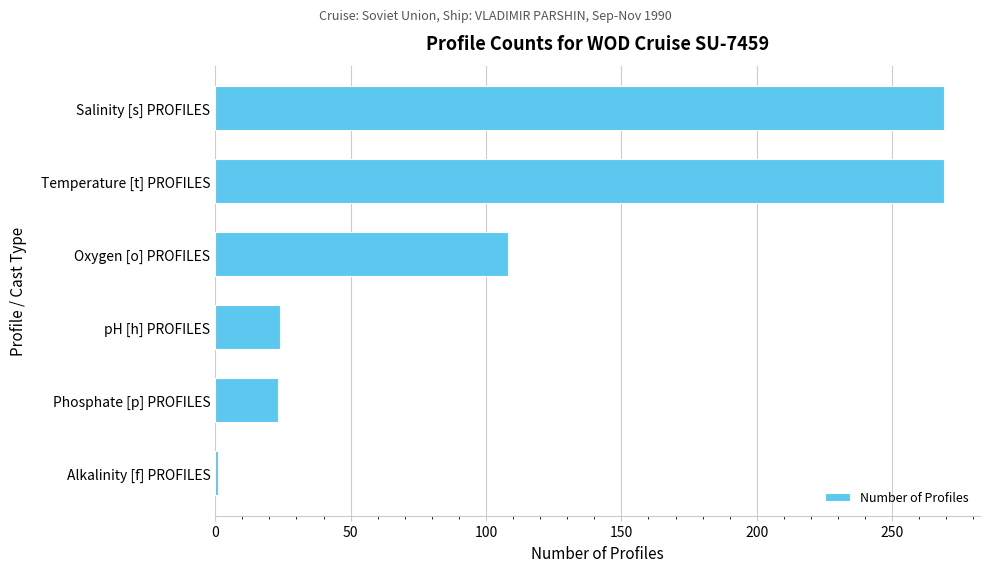

What is the sum of all values?

694